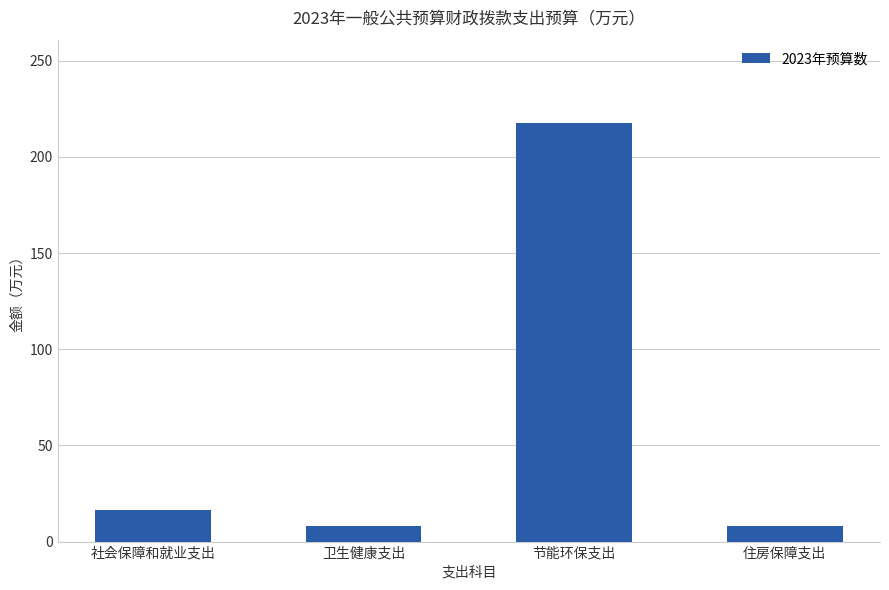

What is the greatest value displayed?

217.5